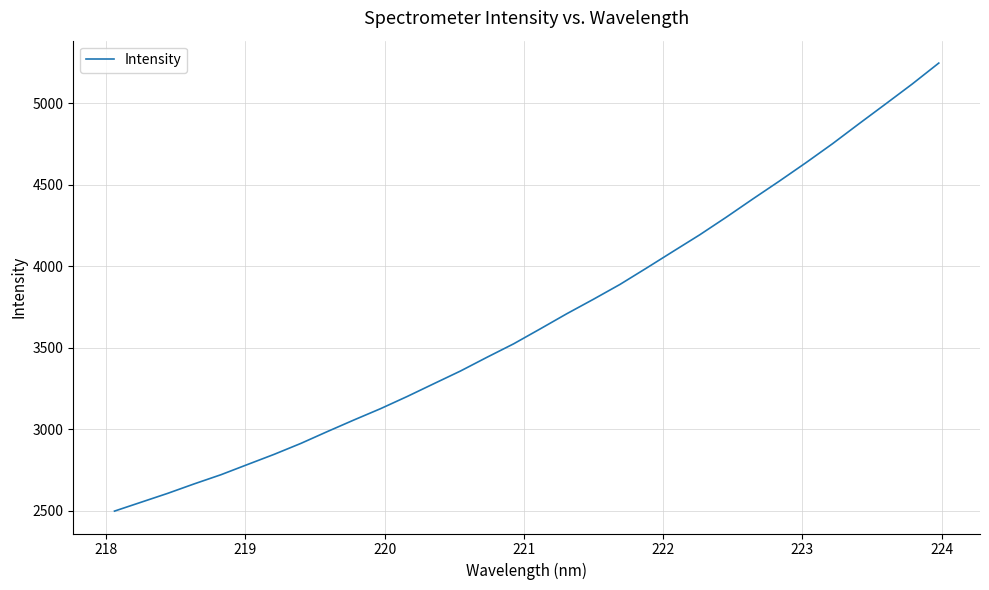

What is the difference between the maximum and minimum values?

2747.6